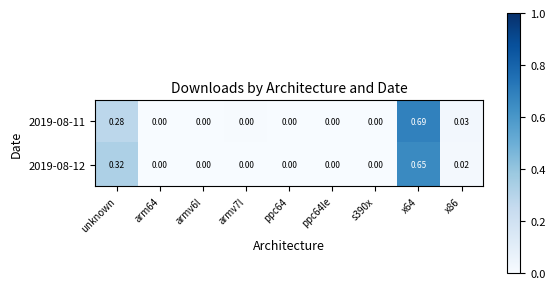

Is the value of 2019-08-12 at arm64 greater than the value of 2019-08-11 at unknown?

No